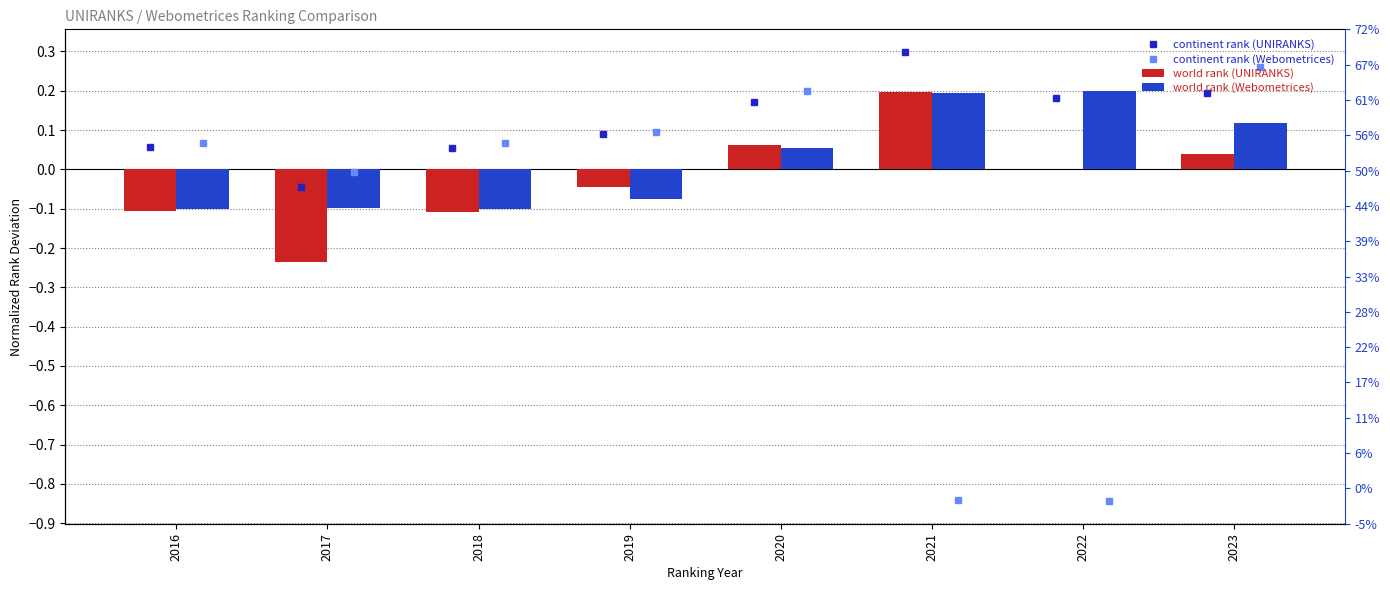

How many positive values does the world rank (UNIRANKS) series have?

4